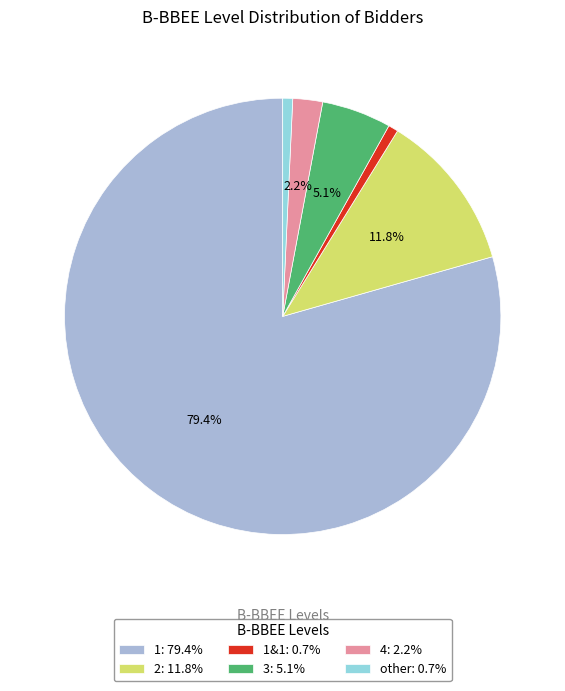

Which has a higher value, 2: 11.8% or 1: 79.4%?

1: 79.4%